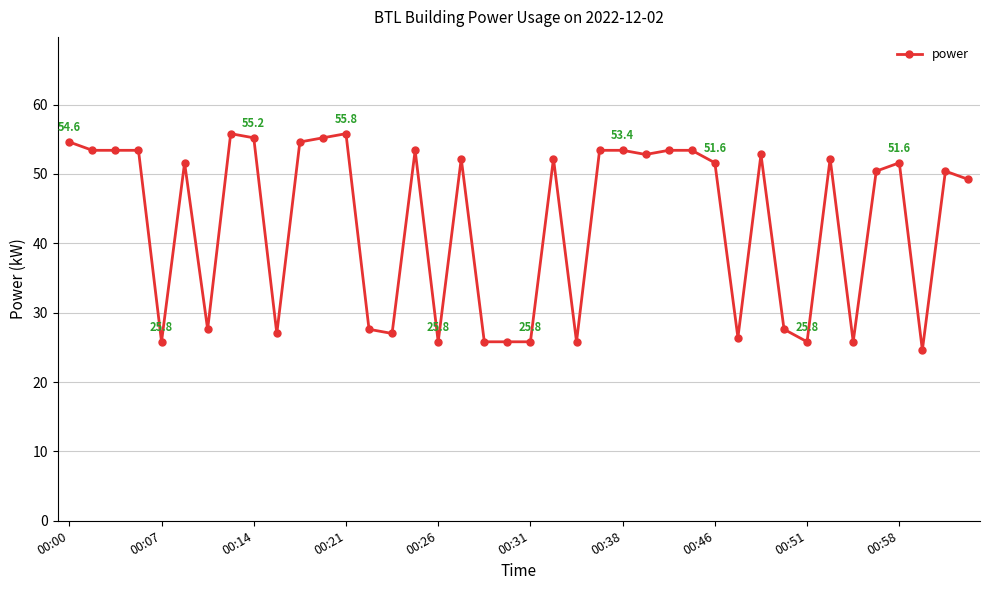

What is the difference between the second highest and minimum values?

31.2